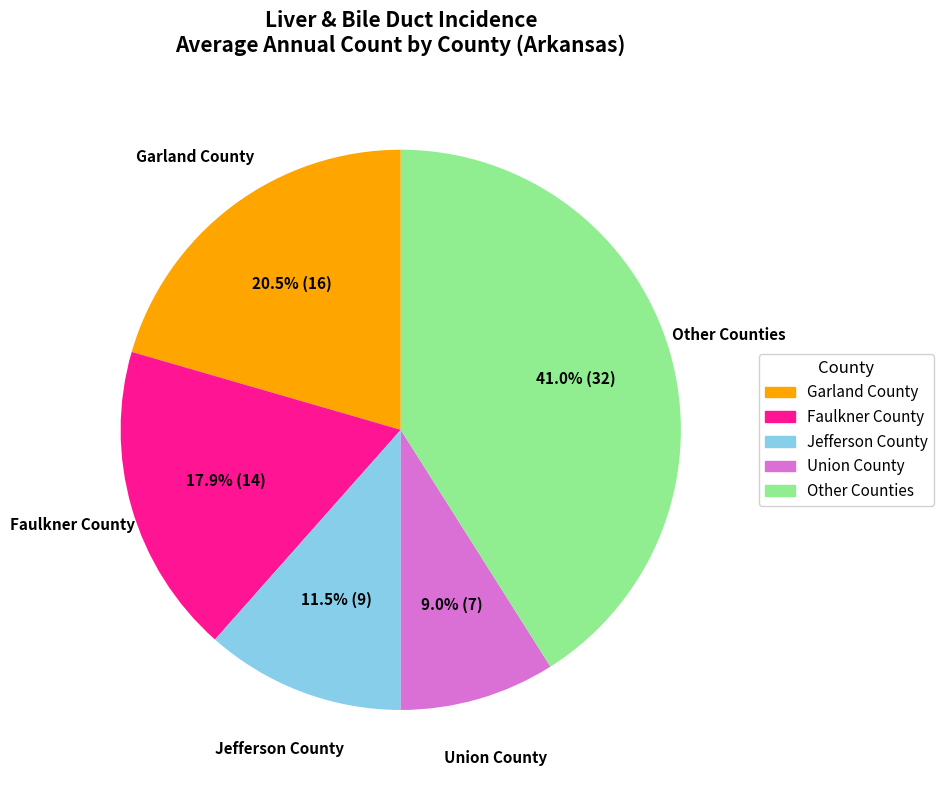

Is there any slice that represents more than half of the pie?

No